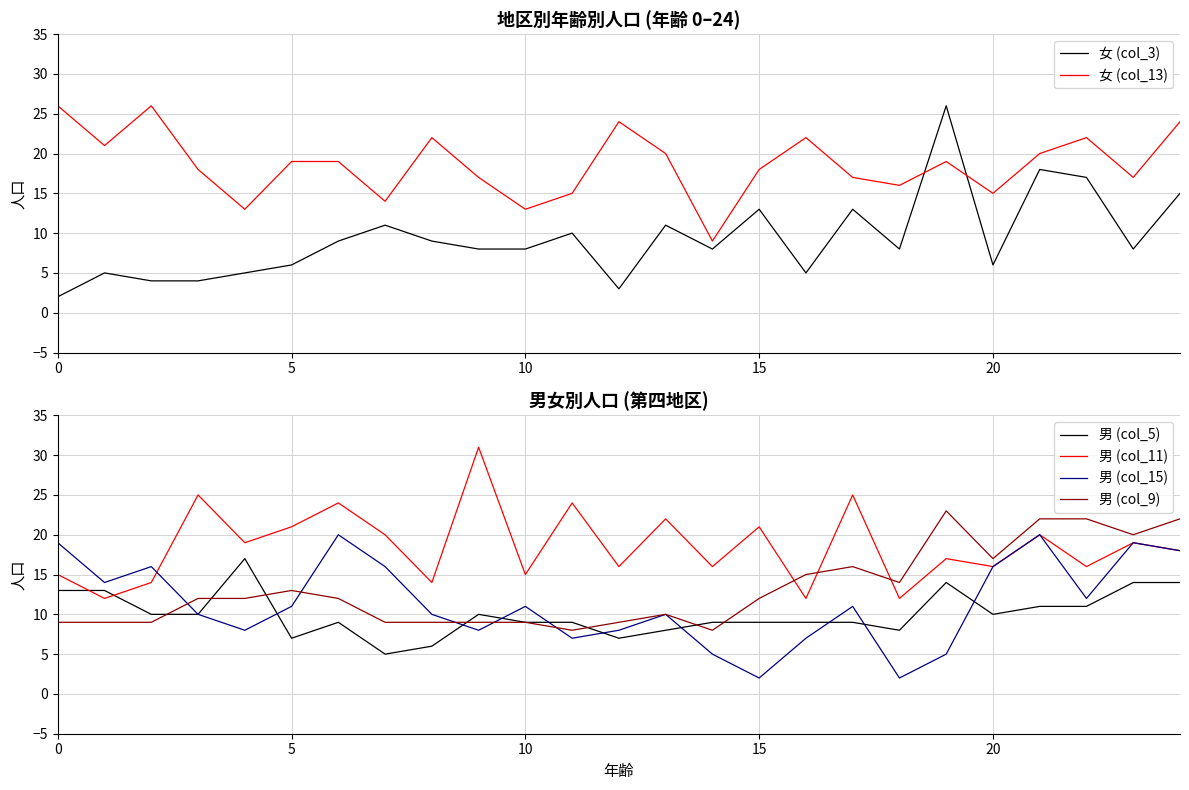

How many interior local peaks does the 男 (col_9) series have?

4